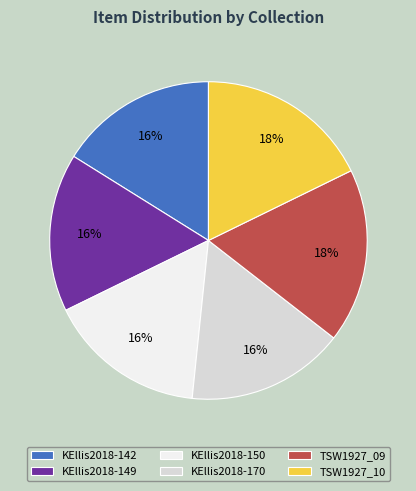

To the nearest percent, what is the combined percentage of TSW1927_10 and KEllis2018-142?

34%